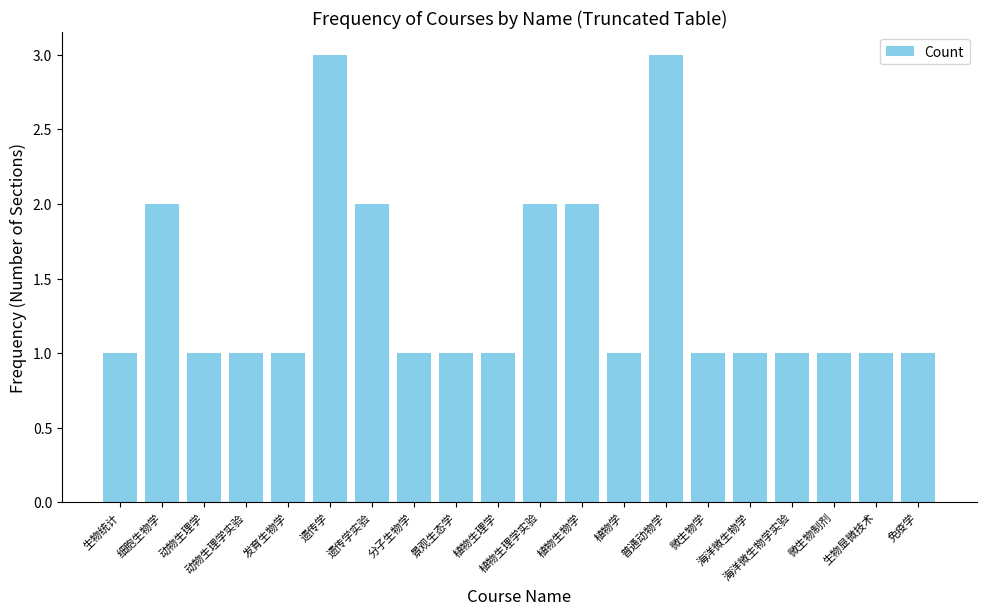

What is the greatest value displayed?

3